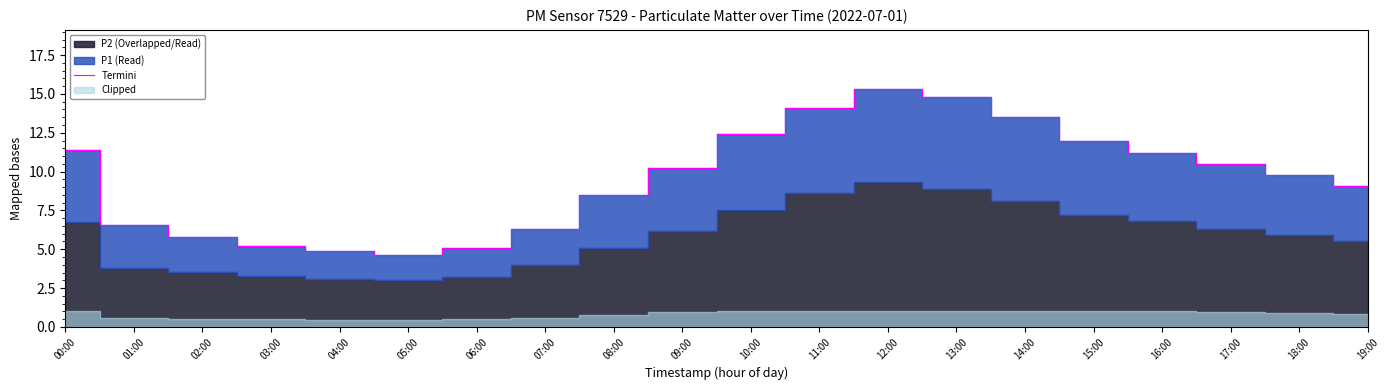

Which category has the highest value across all series?

12:00